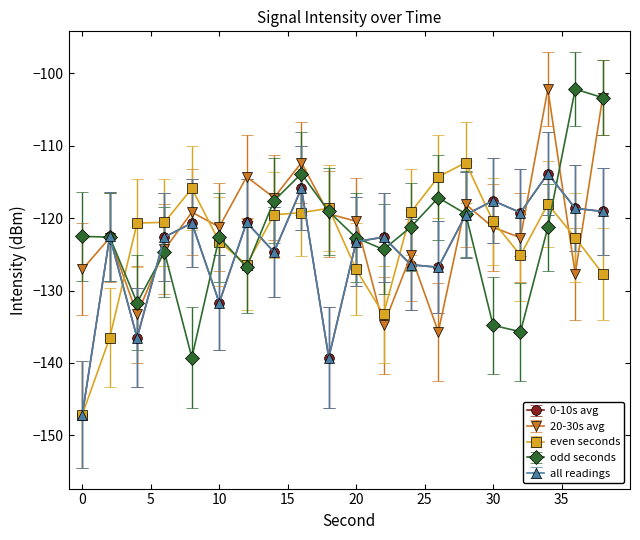

Does the chart have visible grid lines?

No